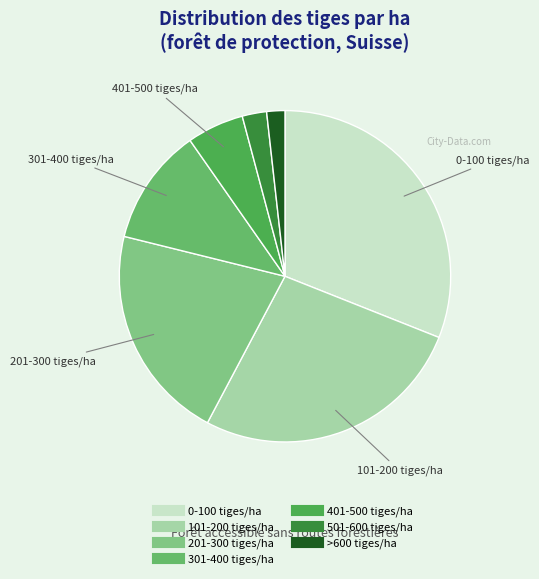

Does any single category account for the majority?

No